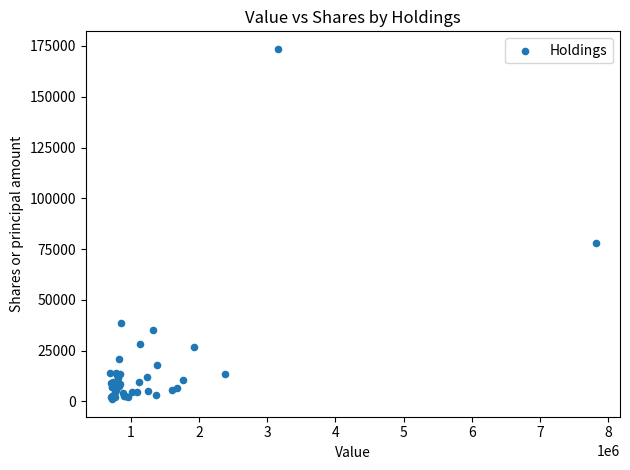

What Y value in the scatter plot is closest to 87330?

78097